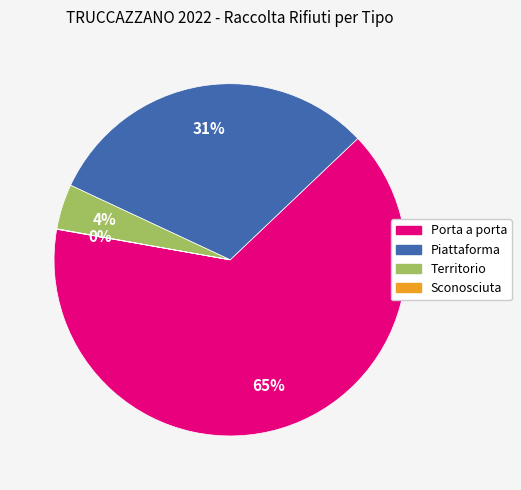

Which category accounts for the majority?

Porta a porta